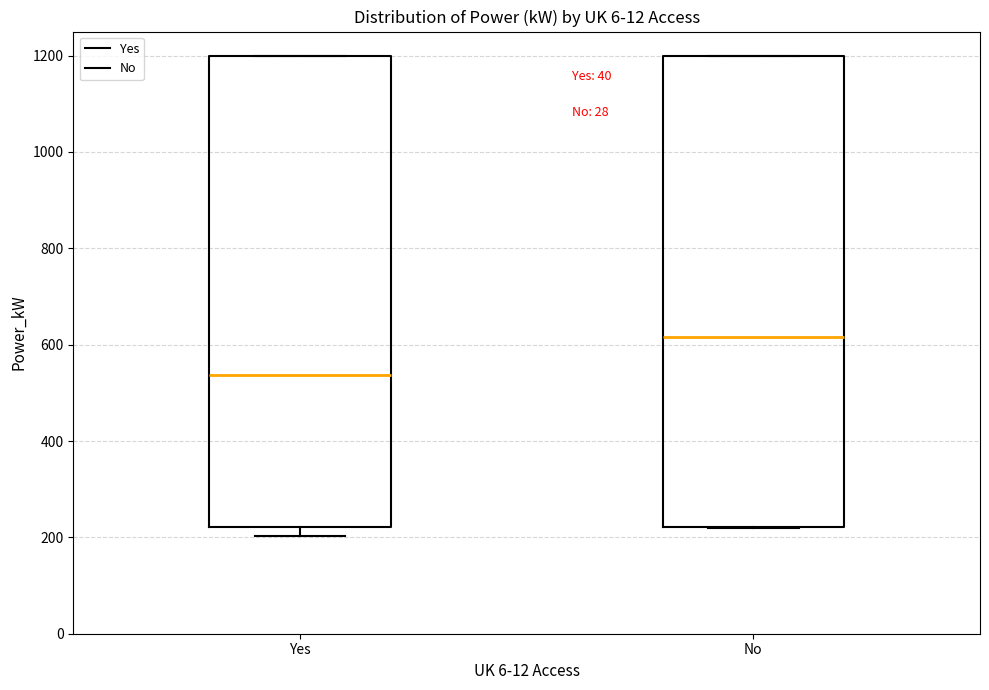

Where is the upper edge of the box for No on the y-axis? The values are not printed on the chart, so give them approximately, as read against the axis.

1200